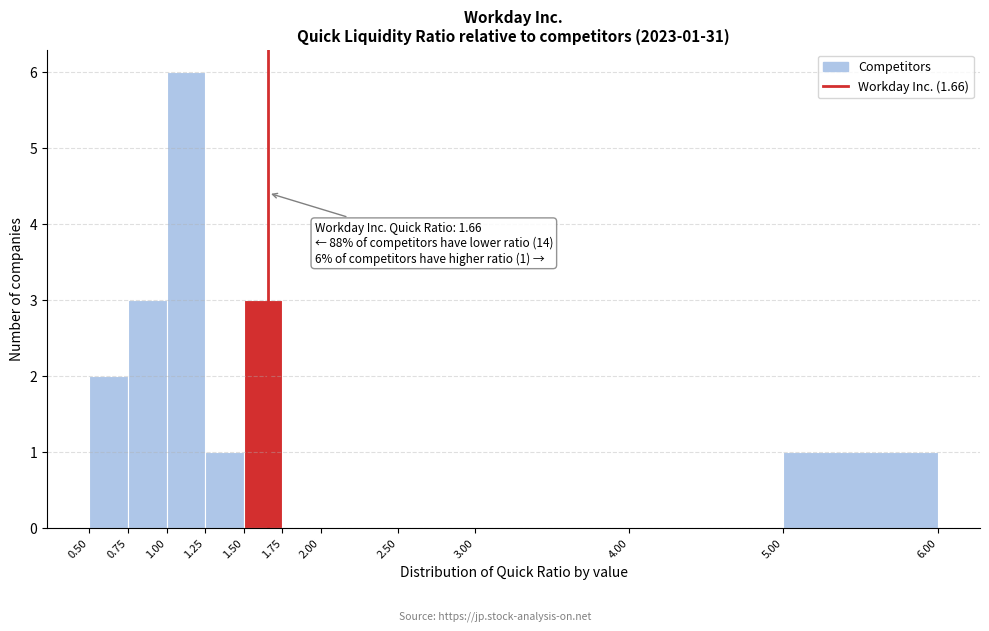

Over which range of the x-axis is the bar tallest?

1.00 to 1.25